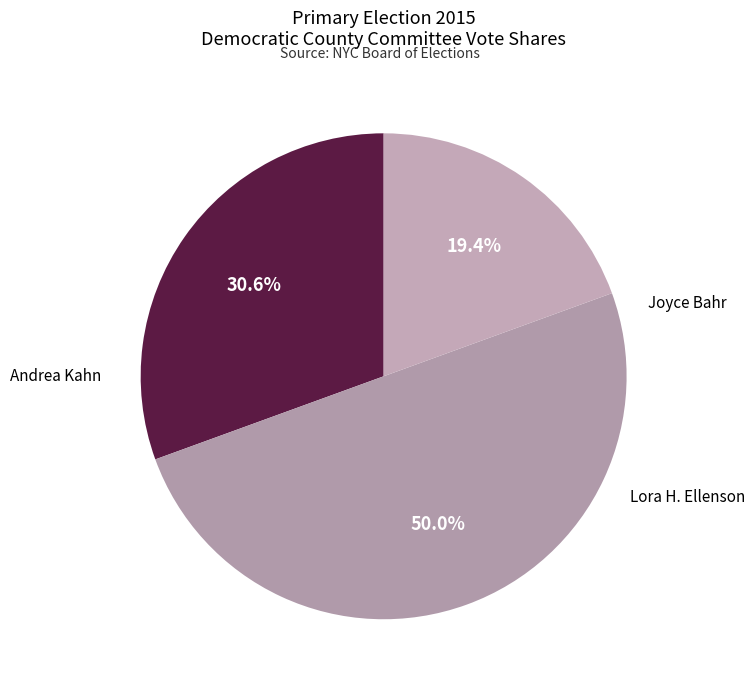

Is there a majority slice in this chart?

No